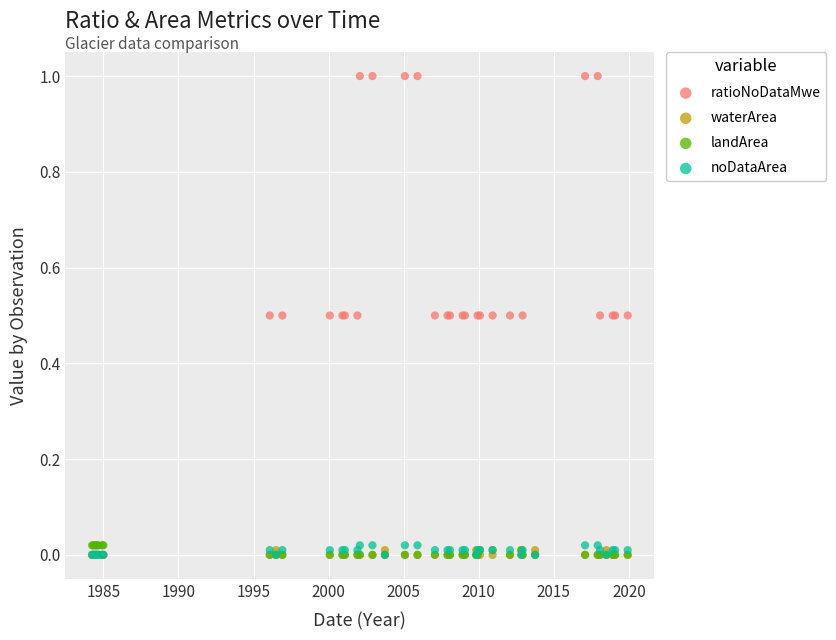

Which series contains the highest Y value?

ratioNoDataMwe